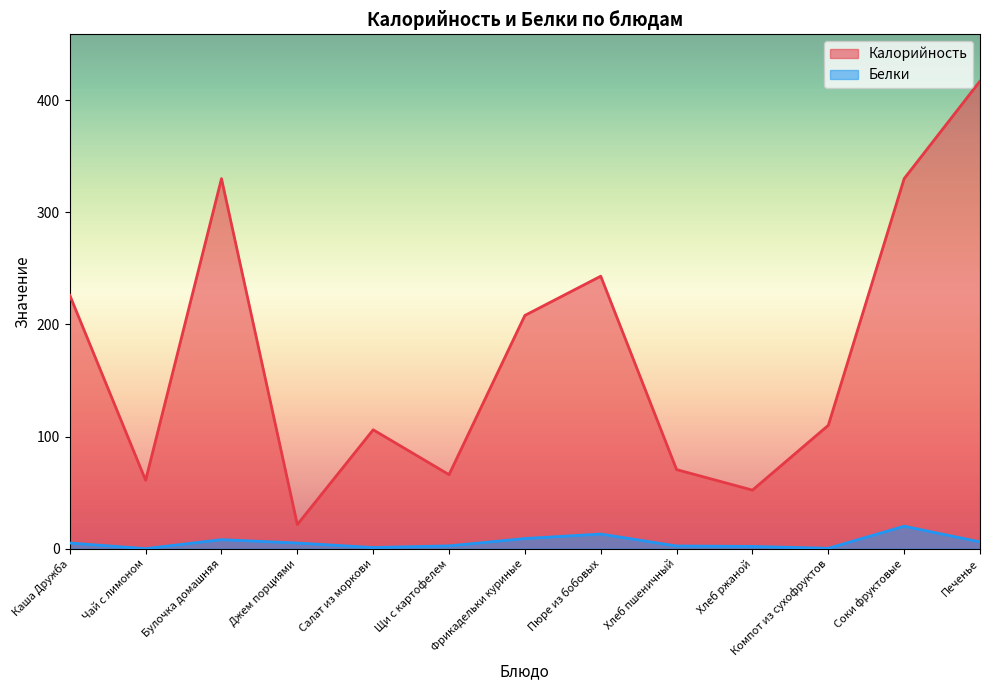

Reading right to left, transcribe all the data shown in this chart.

Калорийность: Печенье=417.0	Соки фруктовые=330.0	Компот из сухофруктов=110.0	Хлеб ржаной=52.2	Хлеб пшеничный=70.5	Пюре из бобовых=243.0	Фрикадельки куриные=208.0	Щи с картофелем=66.0	Салат из моркови=106.0	Джем порциями=21.5	Булочка домашняя=330.0	Чай с лимоном=61.0	Каша Дружба=226.0
Белки: Печенье=6.0	Соки фруктовые=20.0	Компот из сухофруктов=0.3	Хлеб ржаной=2.0	Хлеб пшеничный=2.4	Пюре из бобовых=13.0	Фрикадельки куриные=9.0	Щи с картофелем=2.5	Салат из моркови=1.0	Джем порциями=5.0	Булочка домашняя=8.0	Чай с лимоном=0.0	Каша Дружба=5.0